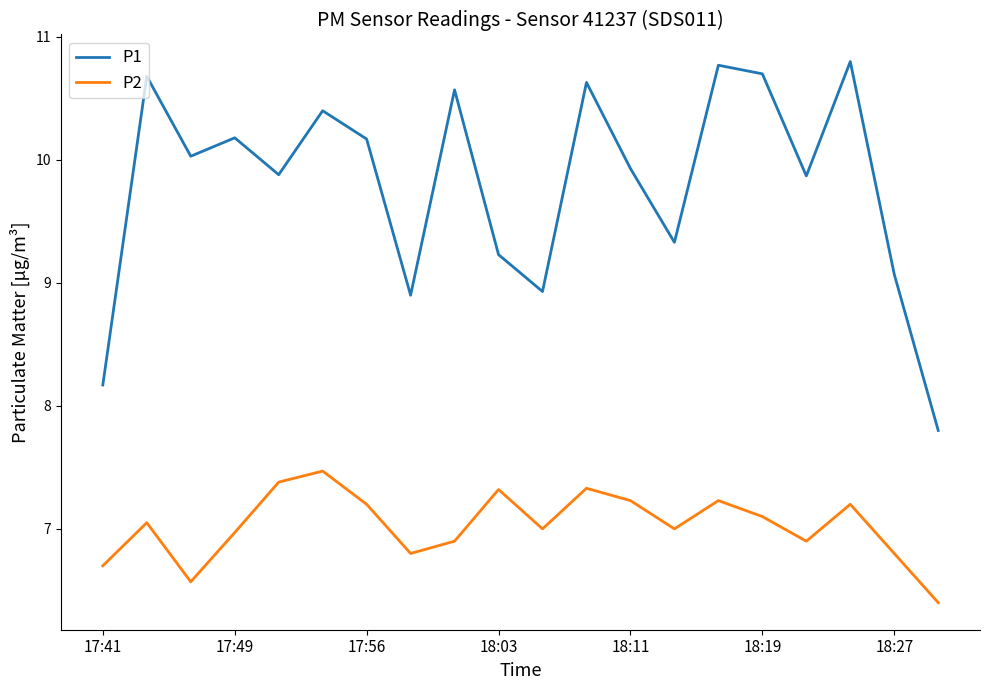

True or false: P1 and P2 intersect in this chart.

False